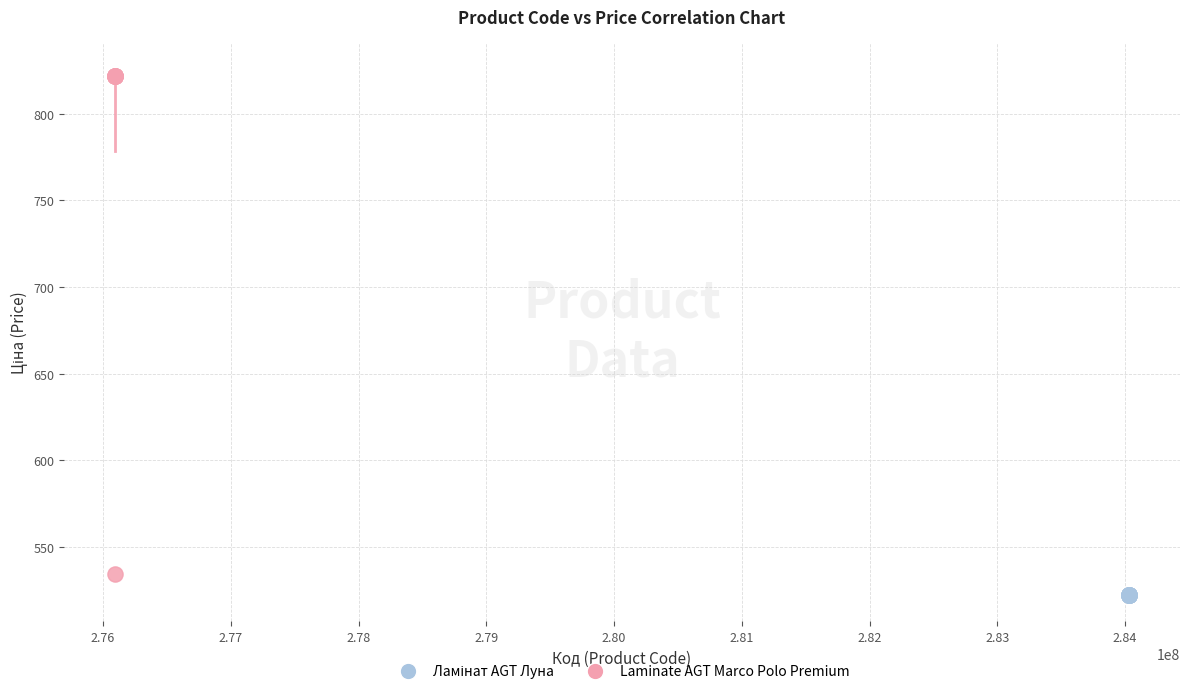

Which series reaches the maximum Y coordinate?

Laminate AGT Marco Polo Premium